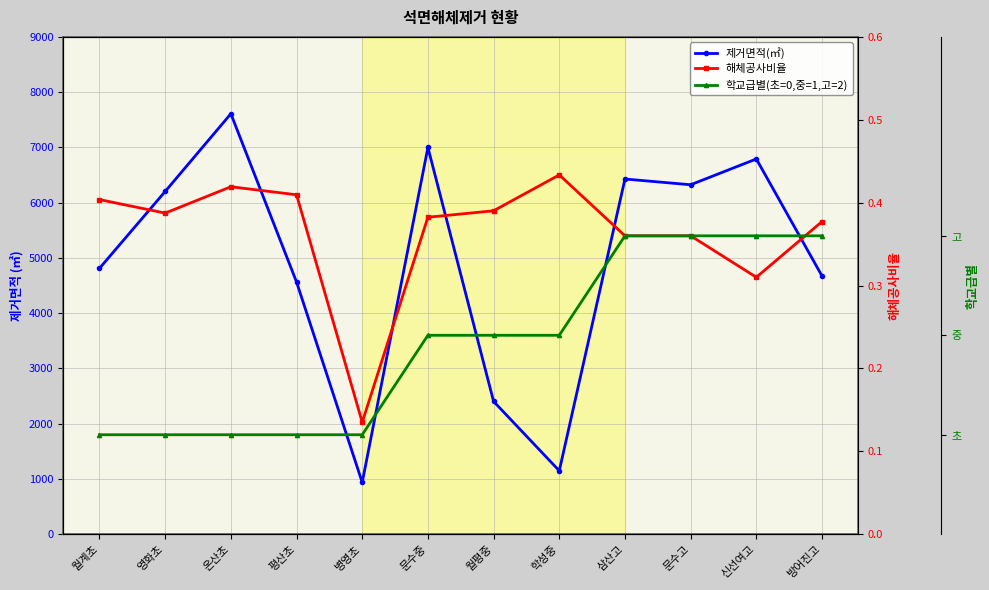

True or false: 제거면적(㎡) and 해체공사비율 intersect in this chart.

False